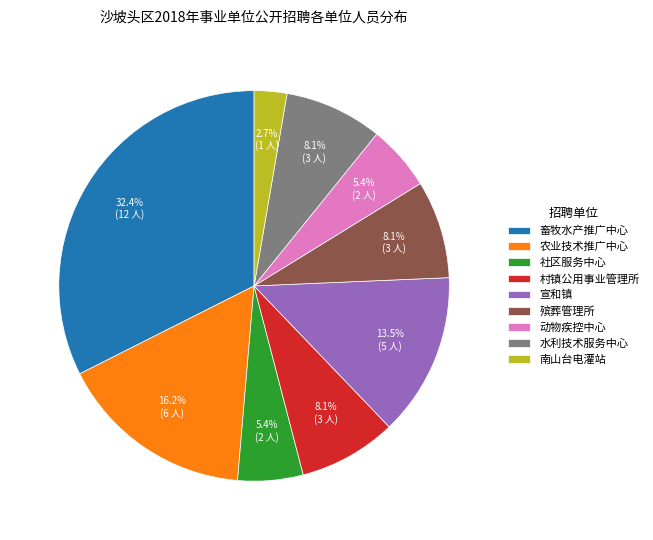

Between 村镇公用事业管理所 and 社区服务中心, which is larger?

村镇公用事业管理所